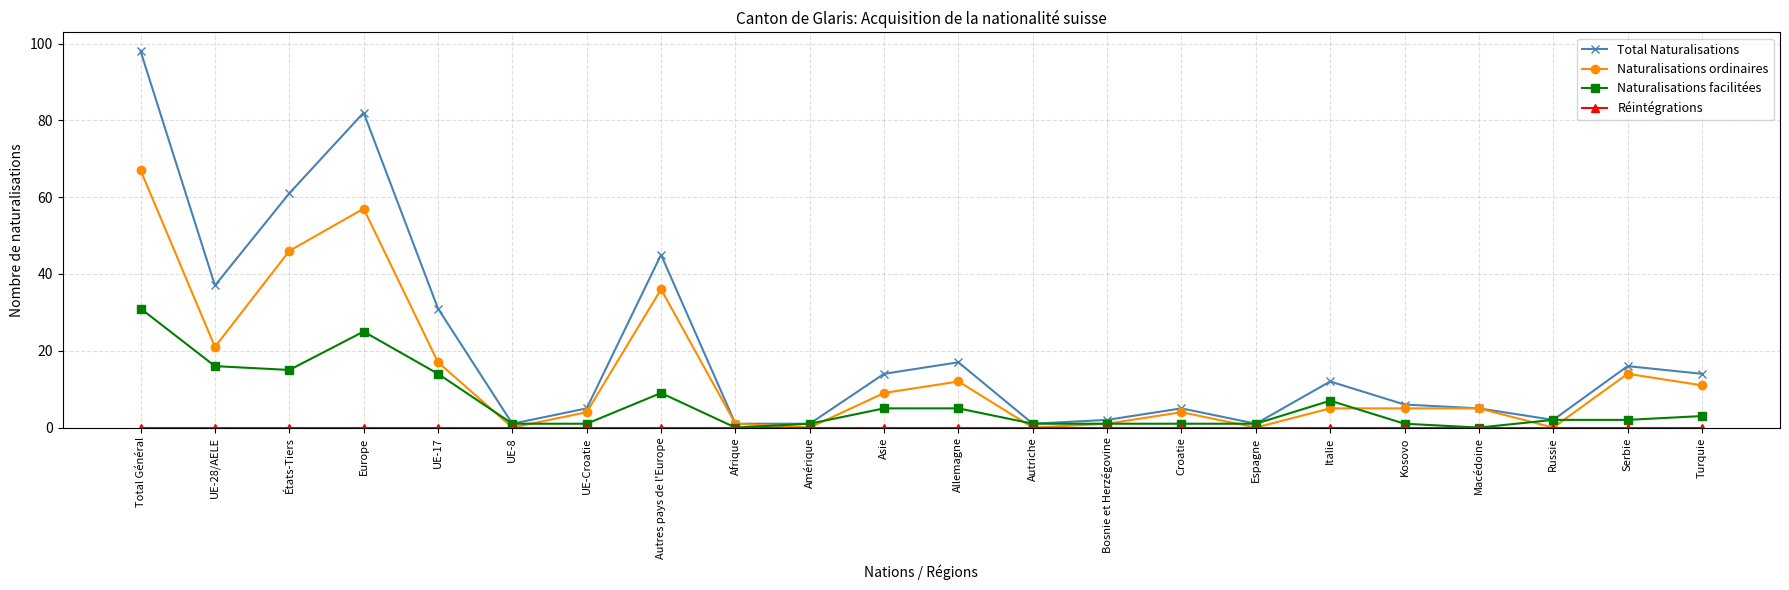

Is it true that Total Naturalisations equals 16 at Serbie?

True